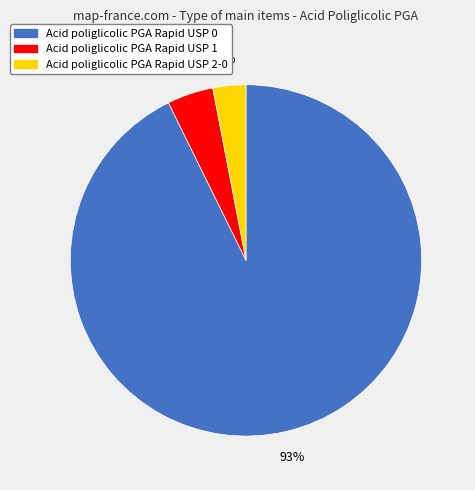

Is it true that Acid poliglicolic PGA Rapid USP 0 is 93% of the pie?

True